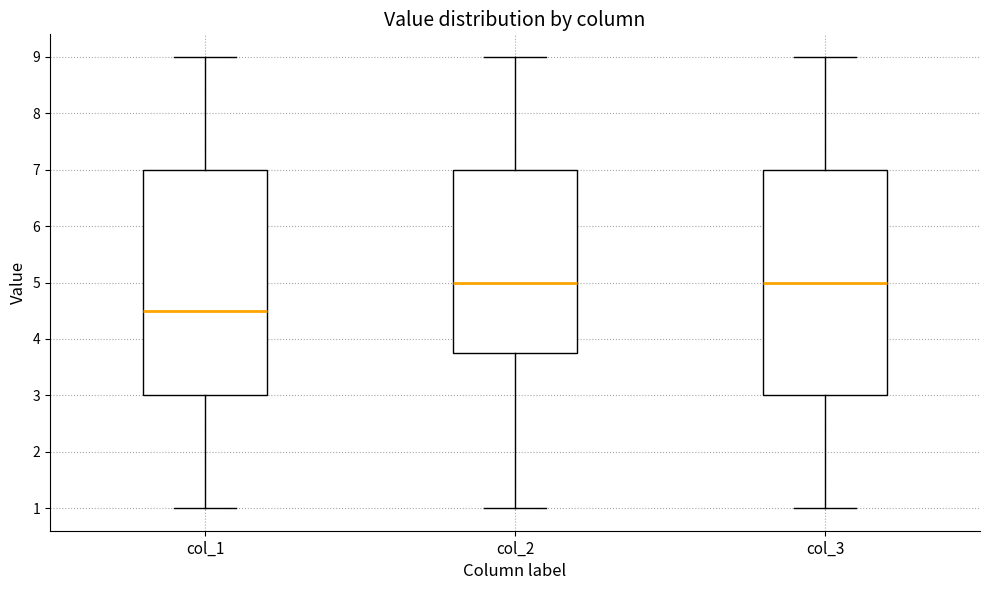

Reading left to right, transcribe this box plot: for each box, give where its median line is, the range the box spans, and where its two whiskers end, as read against the y-axis. The values are not printed on the chart, so give them approximately, as read against the axis.

col_1: median 4.5, box 3.0 to 7.0, whiskers 1.0 to 9.0
col_2: median 5.0, box 3.8 to 7.0, whiskers 1.0 to 9.0
col_3: median 5.0, box 3.0 to 7.0, whiskers 1.0 to 9.0